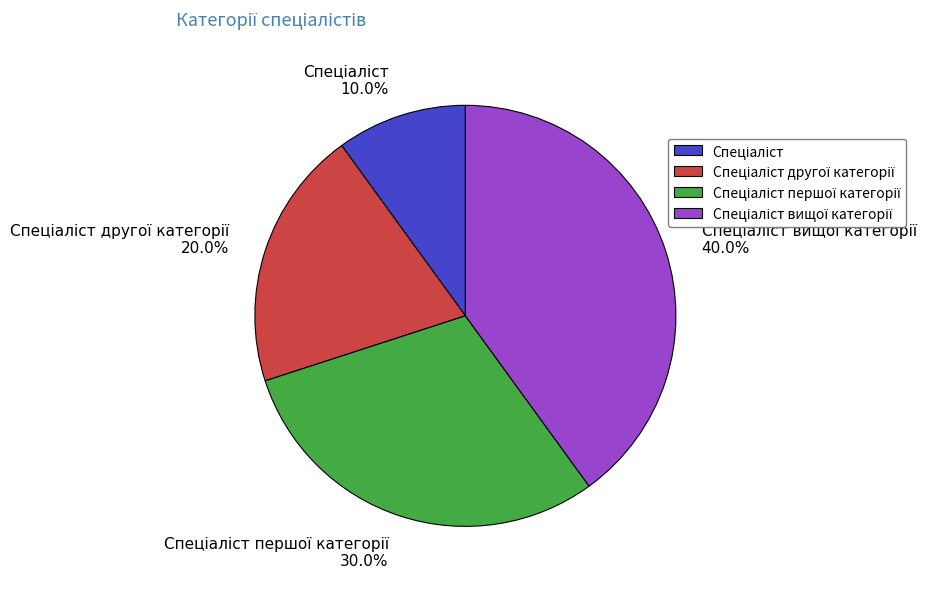

Does any single category account for the majority?

No